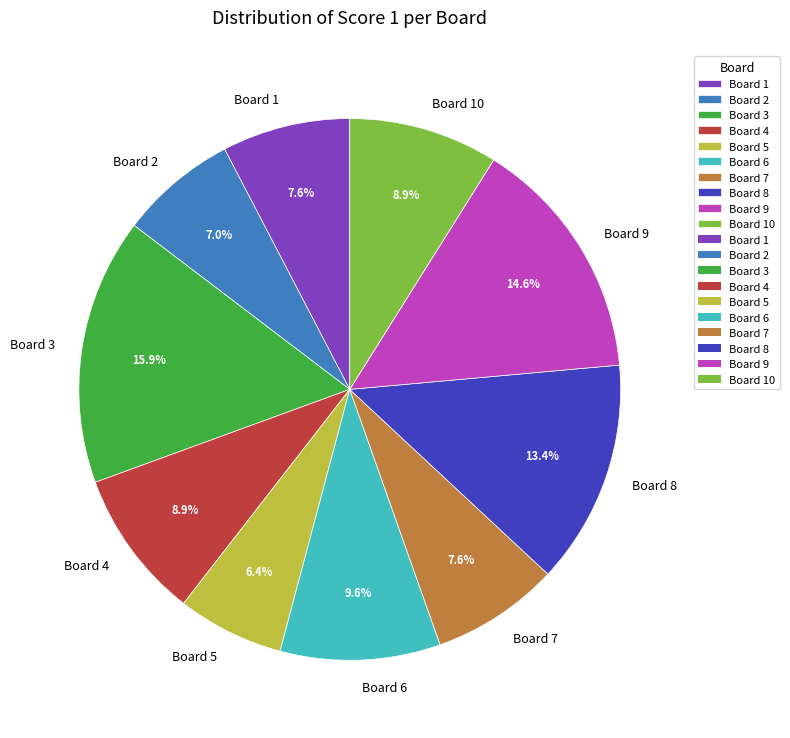

Which category has the biggest portion of the pie?

Board 3